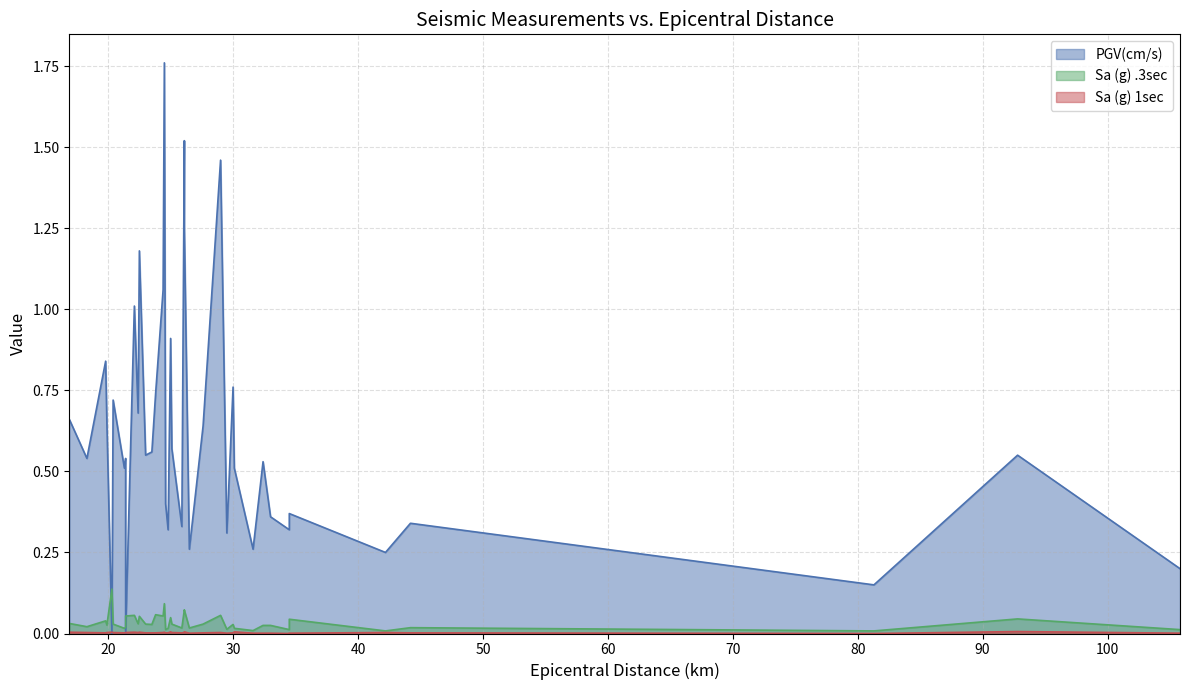

Which category has the lowest value across all series?

50